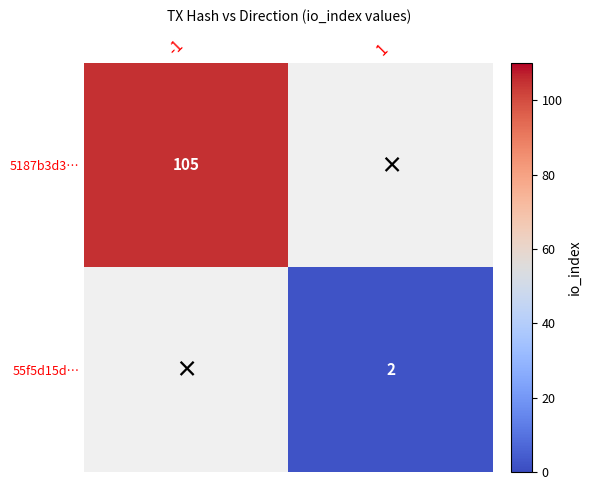

The value of 5187b3d3… at -1 is 105. True or false?

True